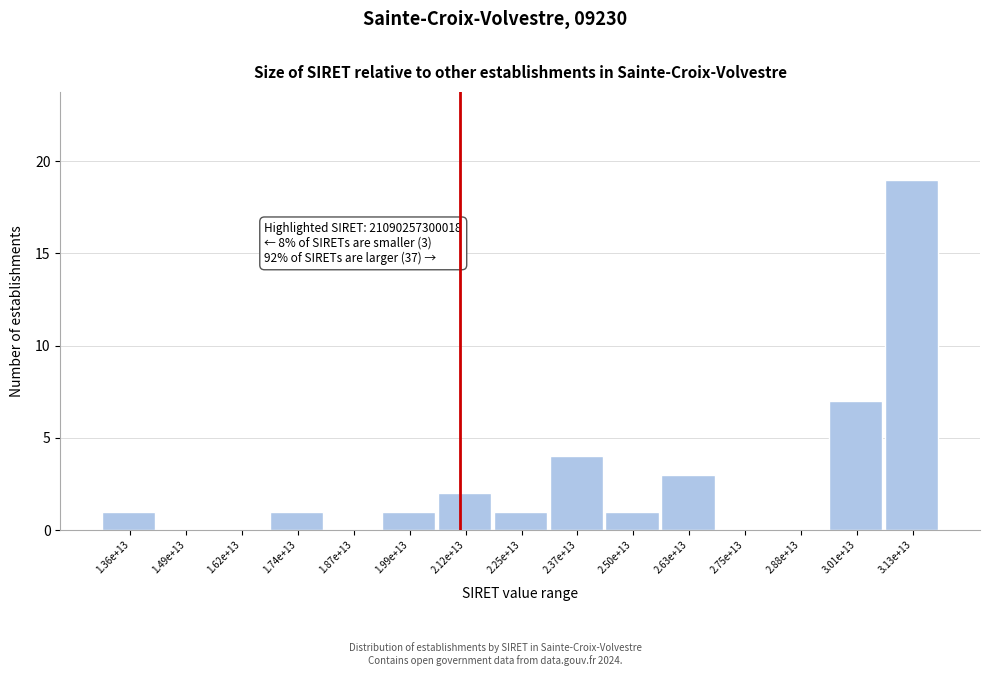

Reading right to left, extract all data points from this chart.

3.13e+13=19	3.01e+13=7	2.88e+13=0	2.75e+13=0	2.63e+13=3	2.50e+13=1	2.37e+13=4	2.25e+13=1	2.12e+13=2	1.99e+13=1	1.87e+13=0	1.74e+13=1	1.62e+13=0	1.49e+13=0	1.36e+13=1